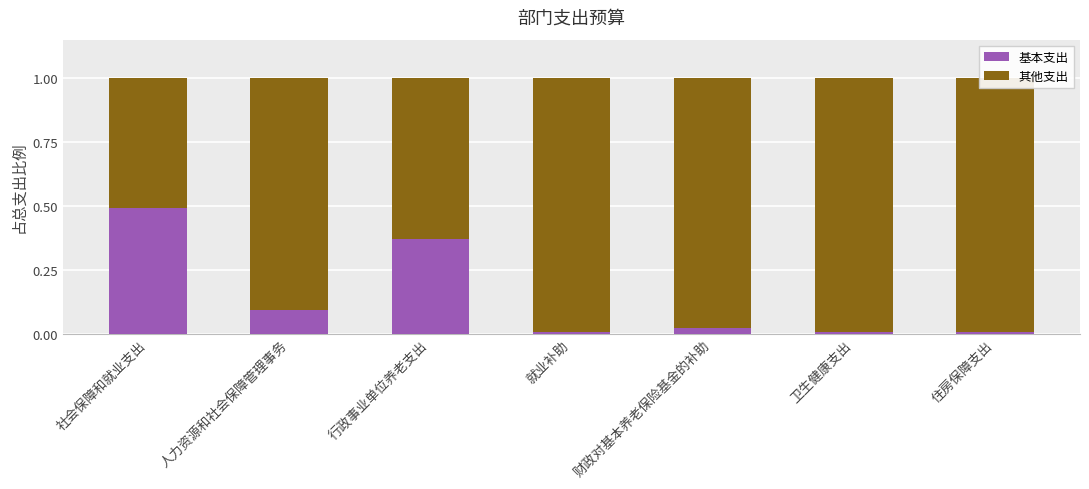

What is the average value of the 其他支出 series?

0.9